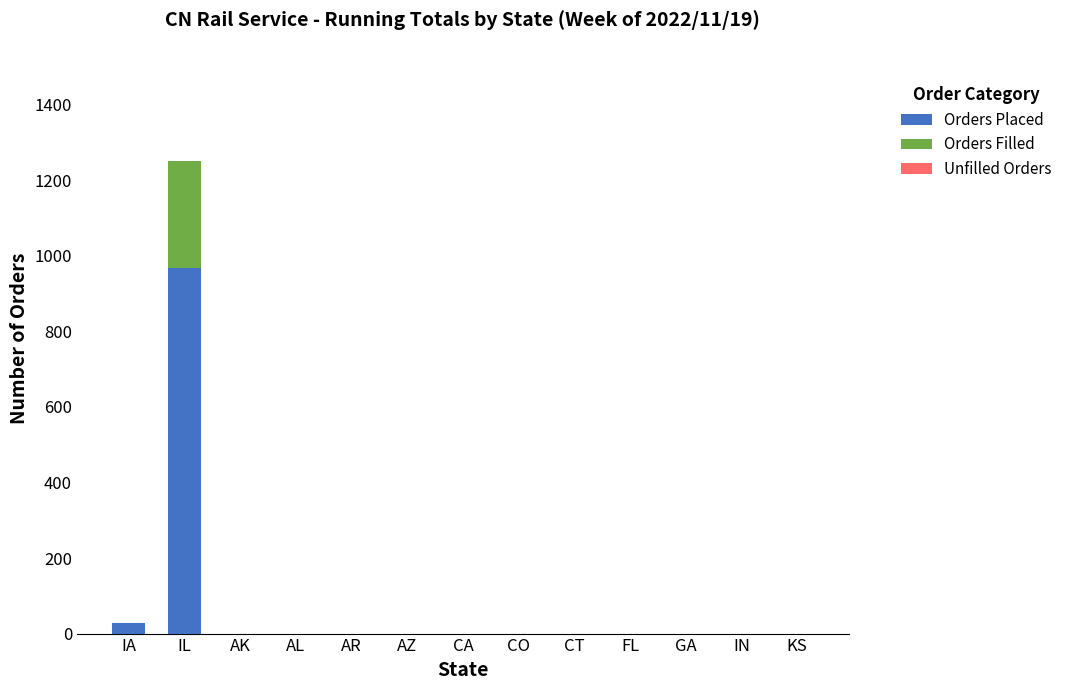

Is it true that Orders Placed equals -542 at KS?

False